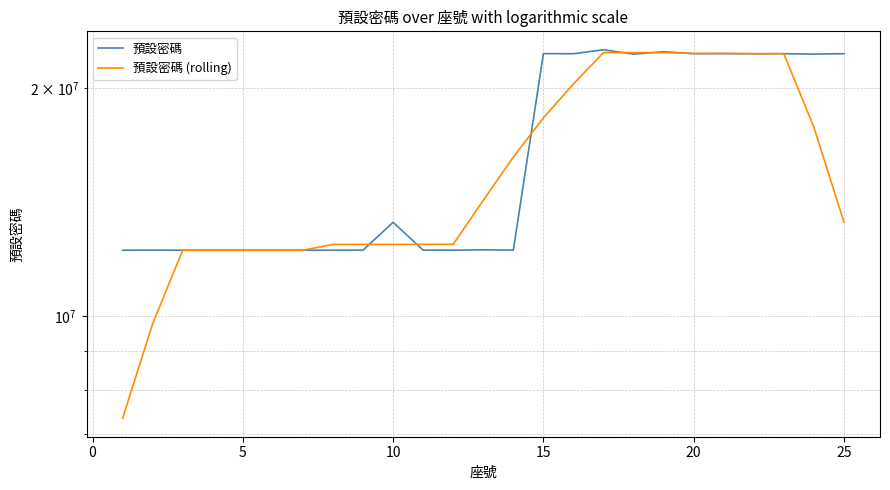

In 預設密碼, how many points are higher than both neighbors (excluding endpoints)?

8